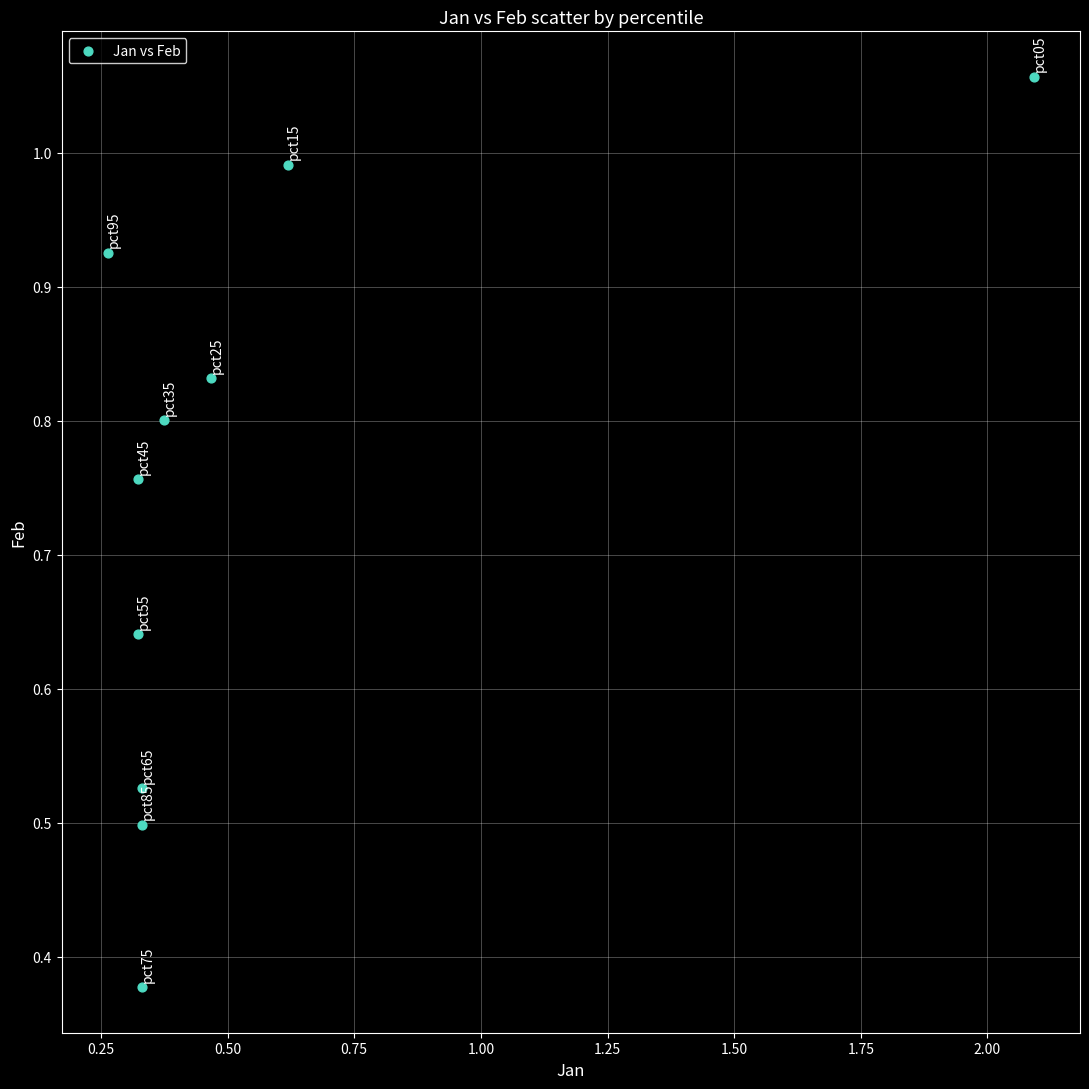

What is the average Y value?

0.7